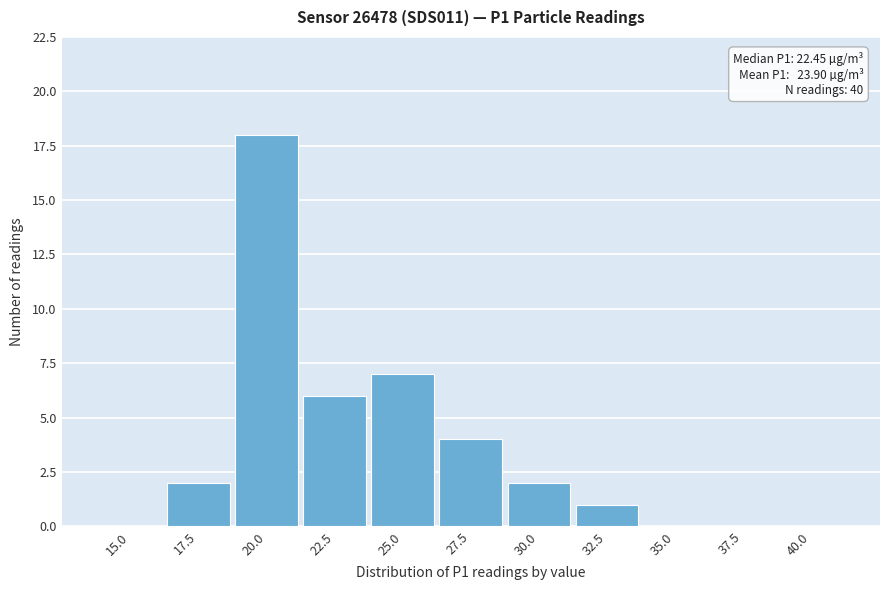

Reading right to left, extract all data points from this chart.

40.0=0	37.5=0	35.0=0	32.5=1	30.0=2	27.5=4	25.0=7	22.5=6	20.0=18	17.5=2	15.0=0